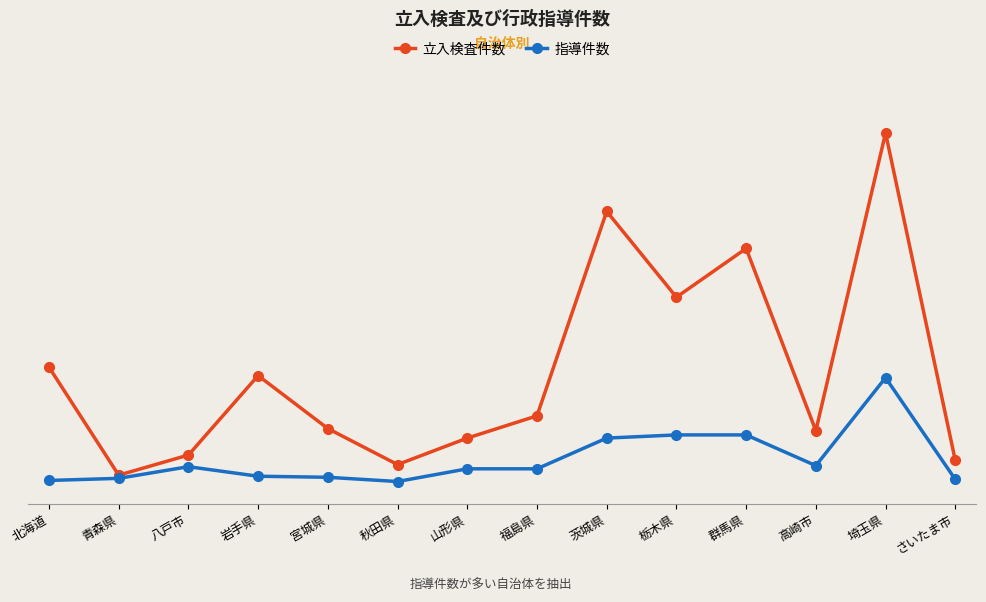

Rank the series by their maximum value, from lowest to highest.

指導件数, 立入検査件数